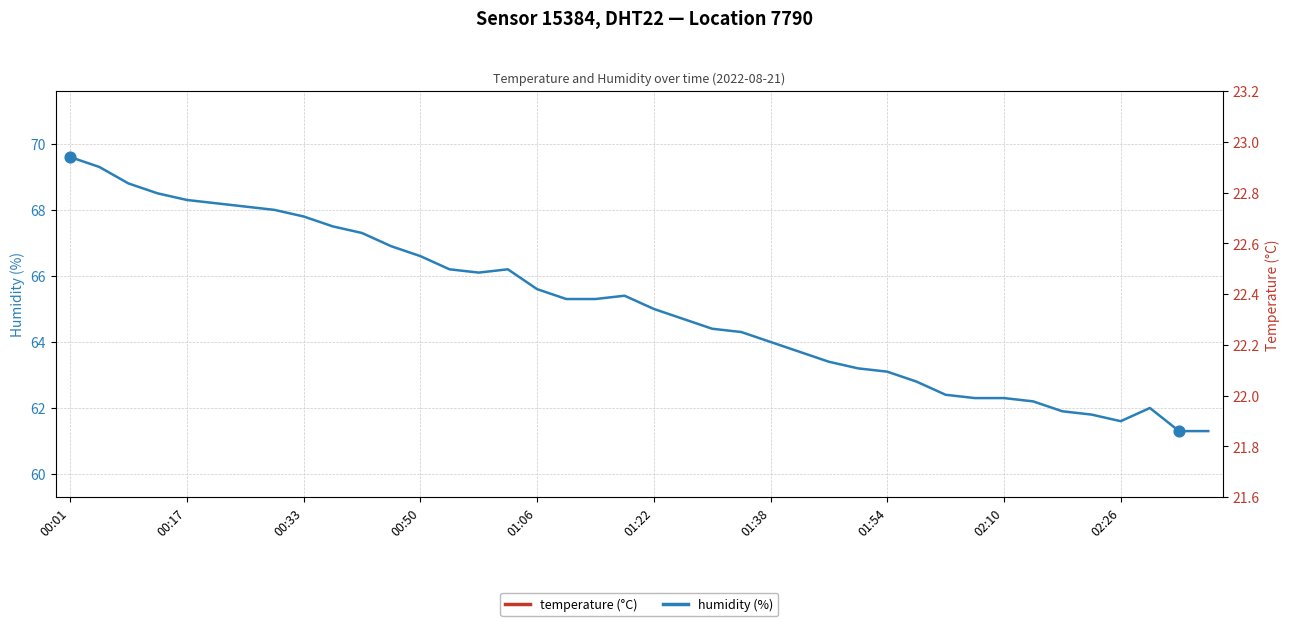

What is the total value across all series at 33?

84.4